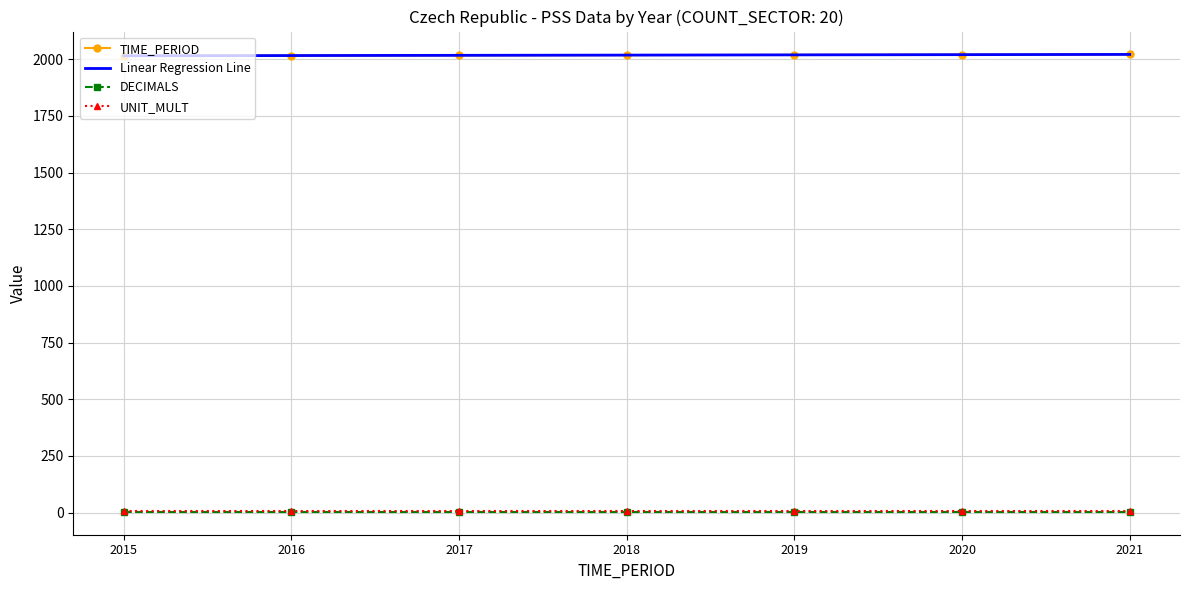

At how many categories does at least one series exceed 1414?

7